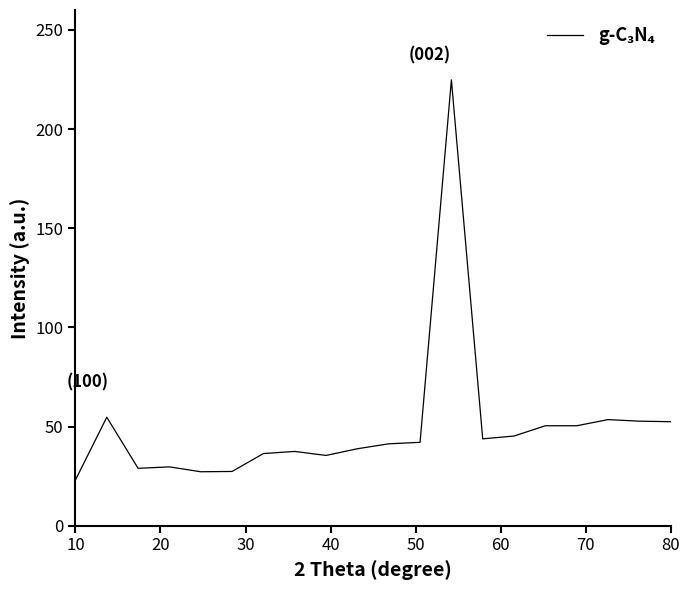

What is the maximum value shown in the chart?

224.8